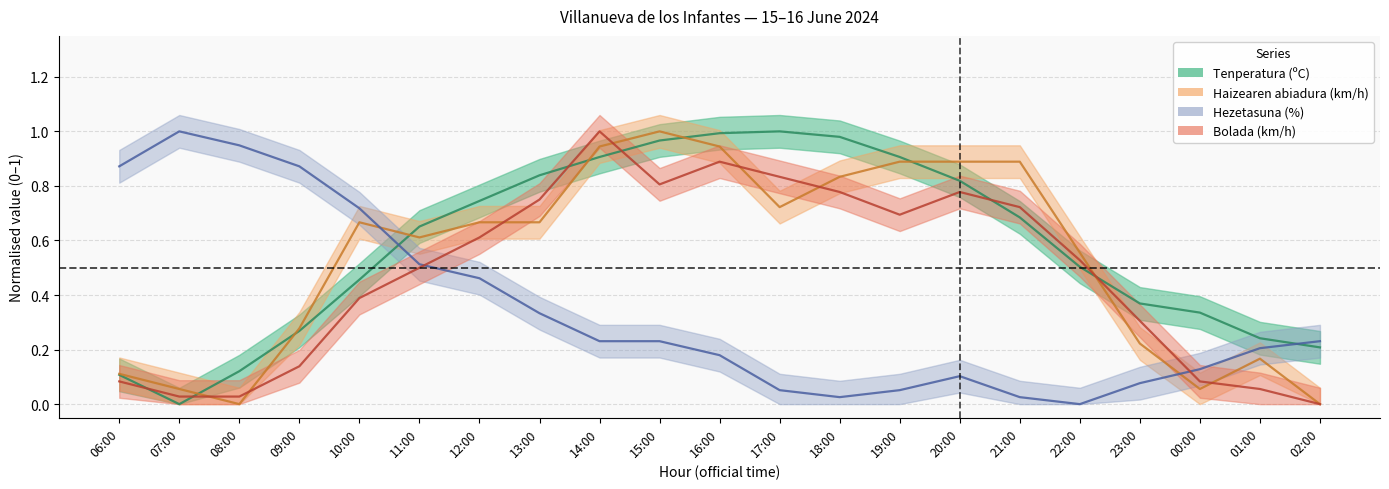

Where is Bolada (km/h) nearest to the value 0?

02:00